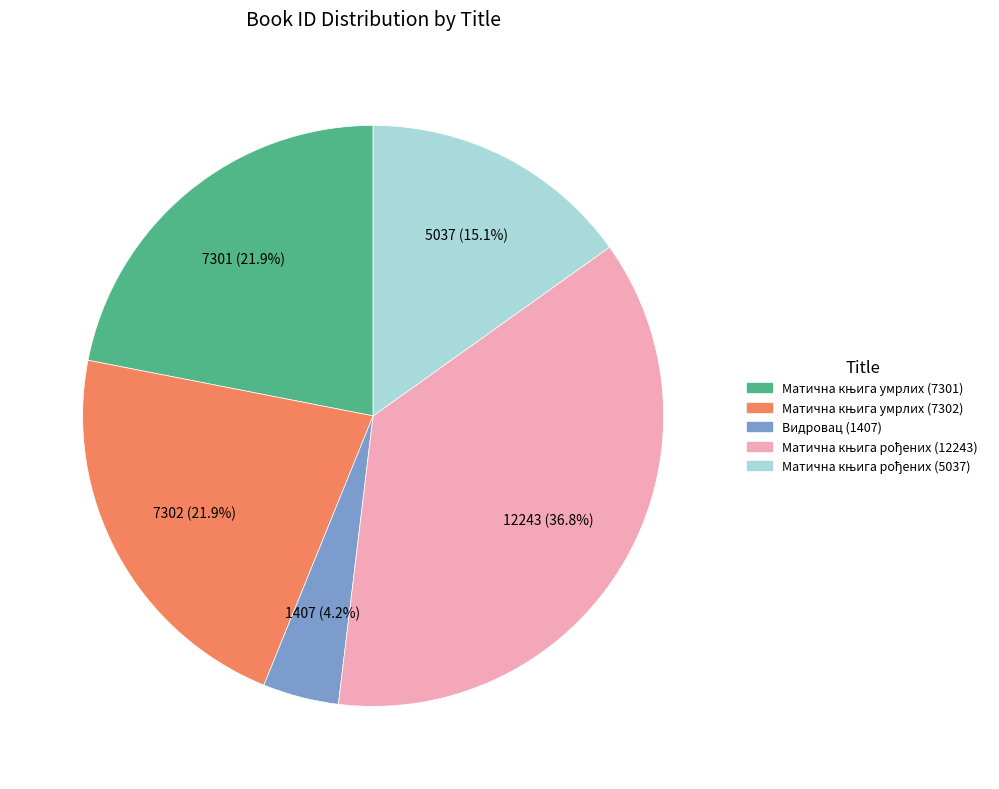

What percentage is NOT represented by Видровац (1407)?

95.8%